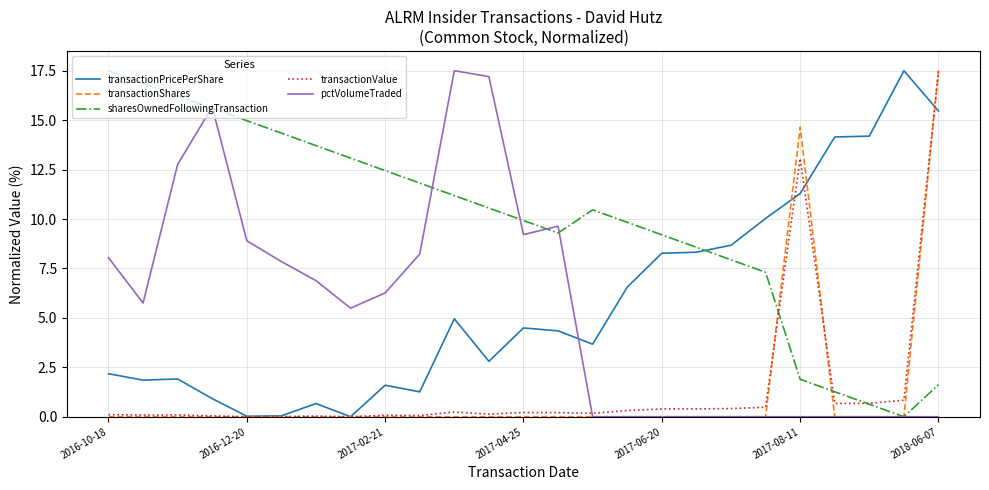

Which series has the largest total across all categories?

sharesOwnedFollowingTransaction